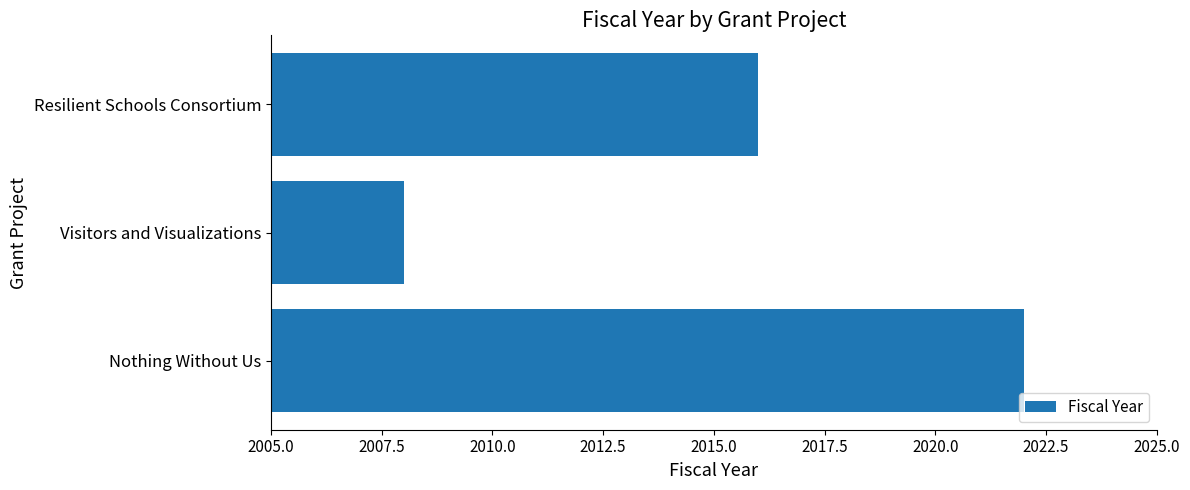

What is the ratio of the value at Resilient Schools Consortium to the value at Visitors and Visualizations?

1.0